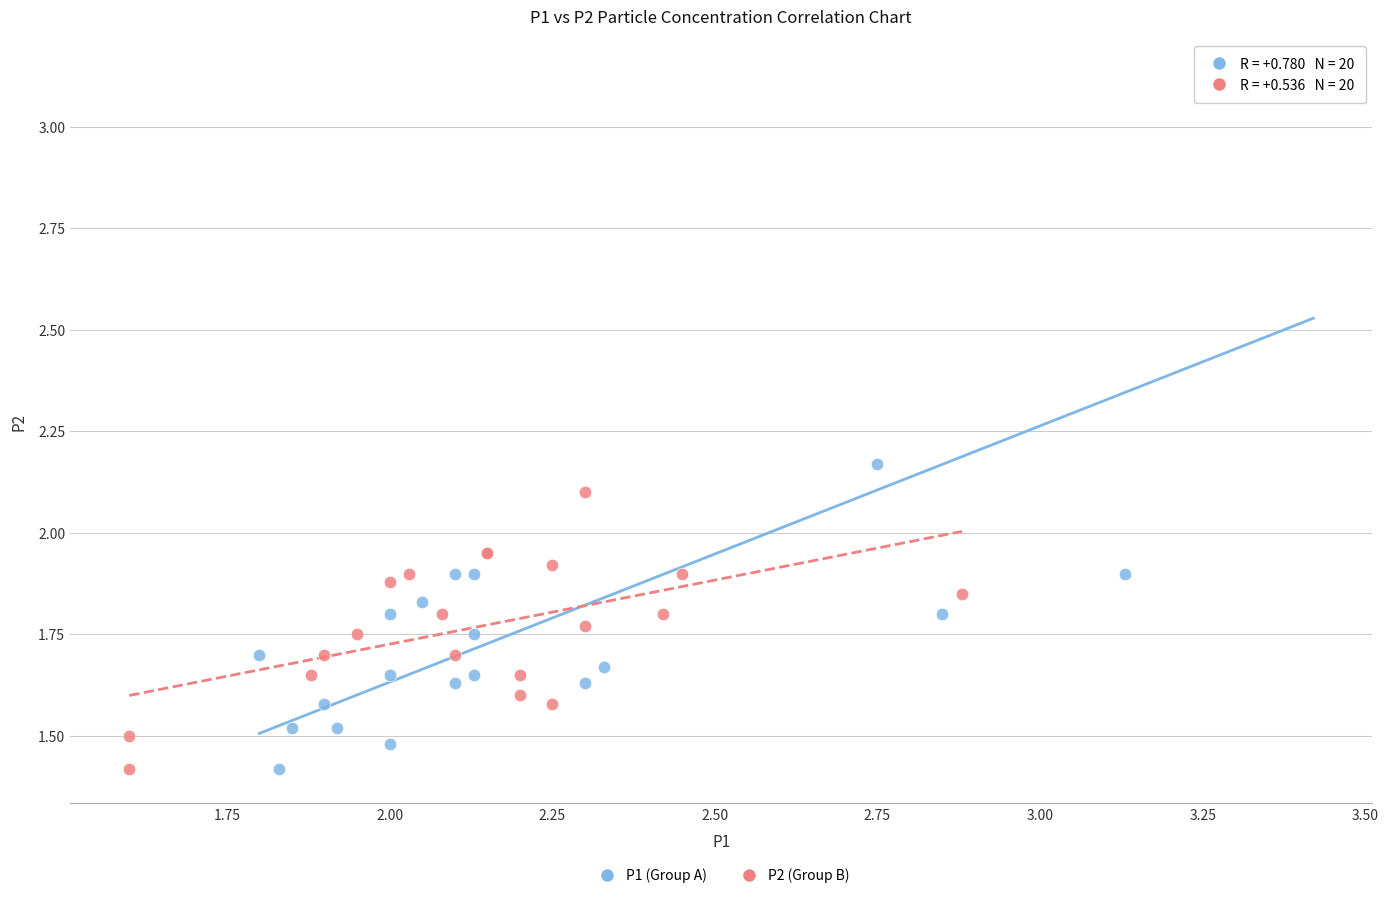

What are all the series names shown in the legend?

P1 (Group A), P2 (Group B)